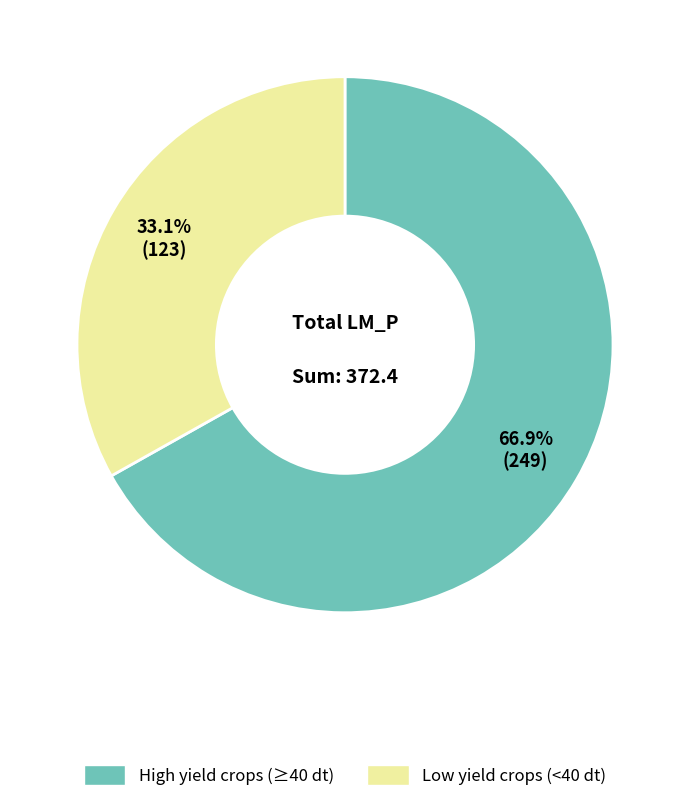

To the nearest percent, what is the difference between the largest and smallest slice percentages?

34%